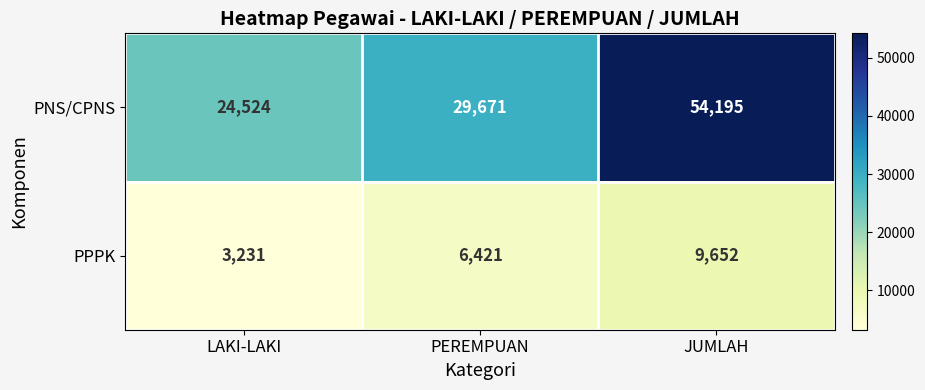

At which category is the sum across all series the highest?

JUMLAH